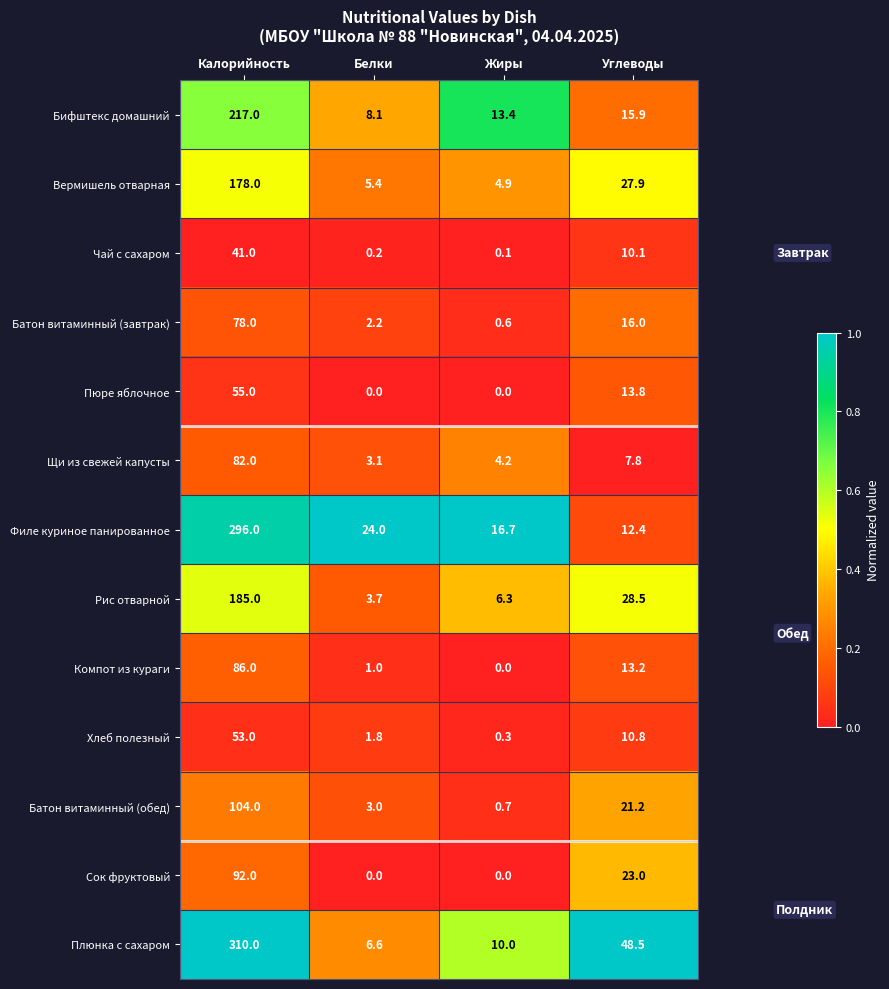

Is it true that Вермишель отварная equals 7.1 at Жиры?

False